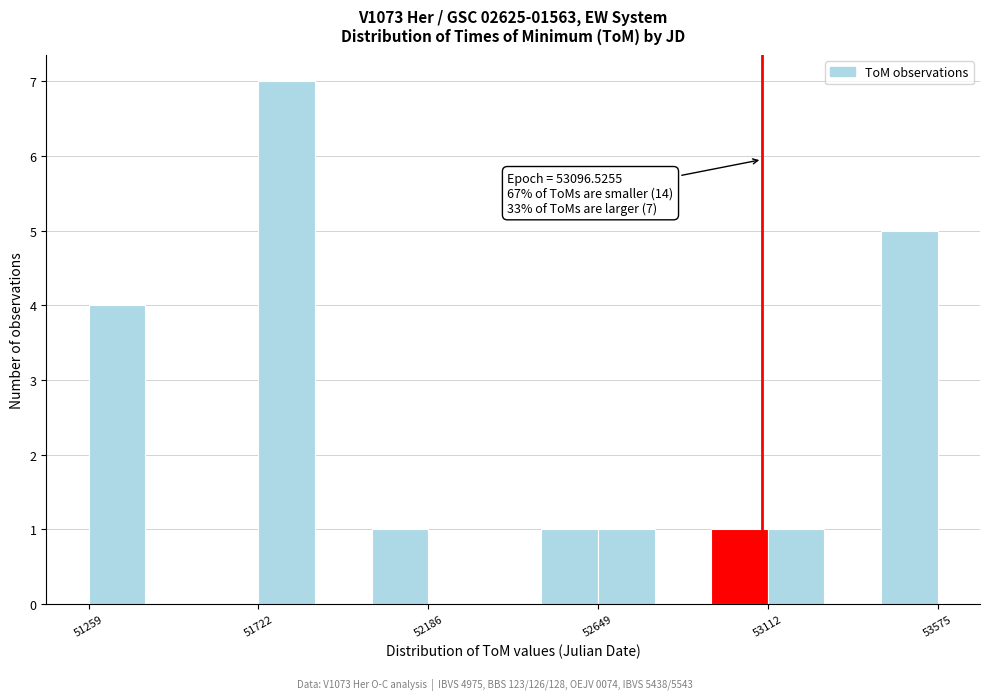

Around what value on the x-axis is the tallest bar? Give the approximate position of its centre, as read against the axis.

51800